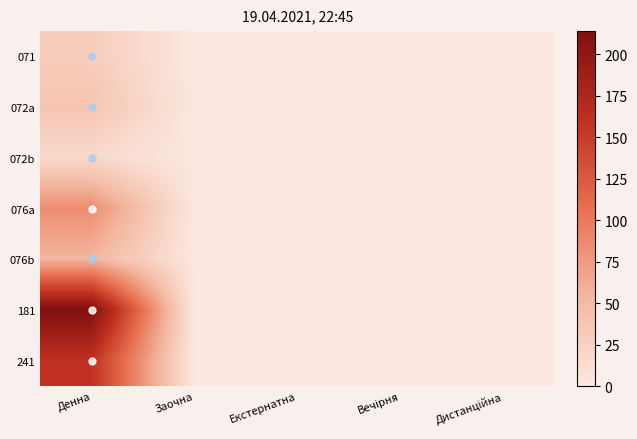

At how many categories does at least one series exceed 150?

1